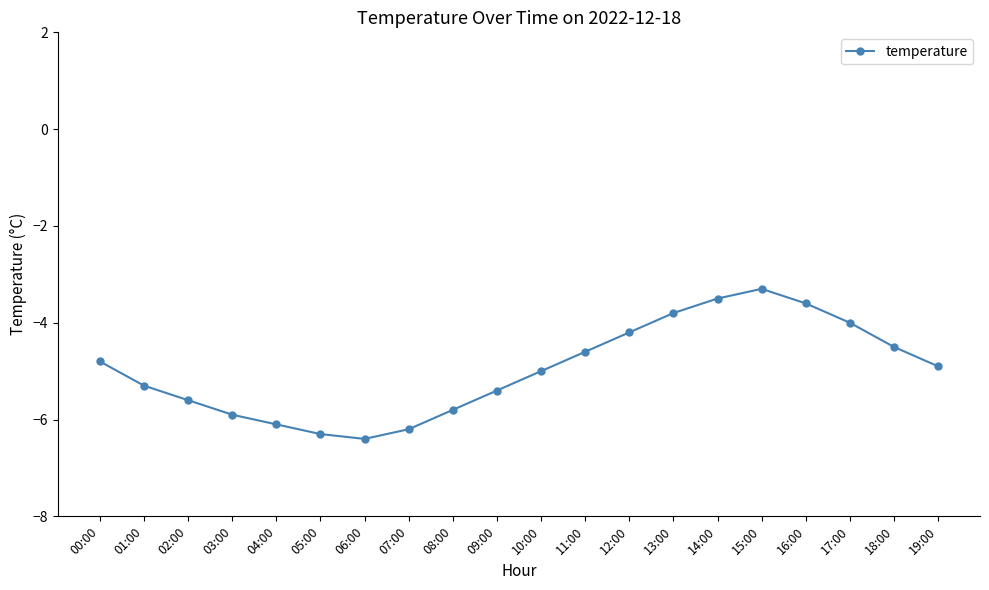

List the labels in order of value, largest first.

15:00, 14:00, 16:00, 13:00, 17:00, 12:00, 18:00, 11:00, 00:00, 19:00, 10:00, 01:00, 09:00, 02:00, 08:00, 03:00, 04:00, 07:00, 05:00, 06:00